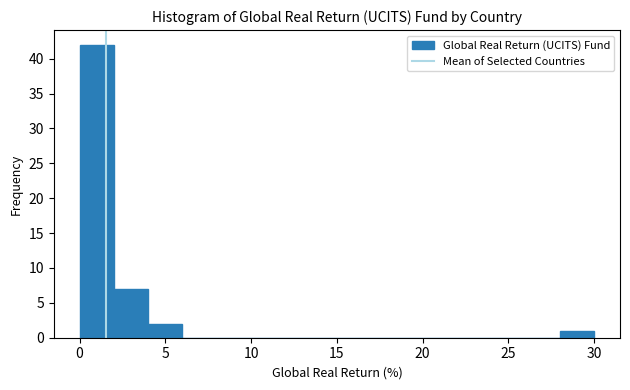

Reading left to right, list every bar in this chart as the range it spans on the x-axis followed by its height. The values are not printed on the chart, so give them approximately, as read against the axis.

0 to 2: 42
2 to 4: 7
4 to 6: 2
6 to 8: 0
8 to 10: 0
10 to 12: 0
12 to 14: 0
14 to 16: 0
16 to 18: 0
18 to 20: 0
20 to 22: 0
22 to 24: 0
24 to 26: 0
26 to 28: 0
28 to 30: 1